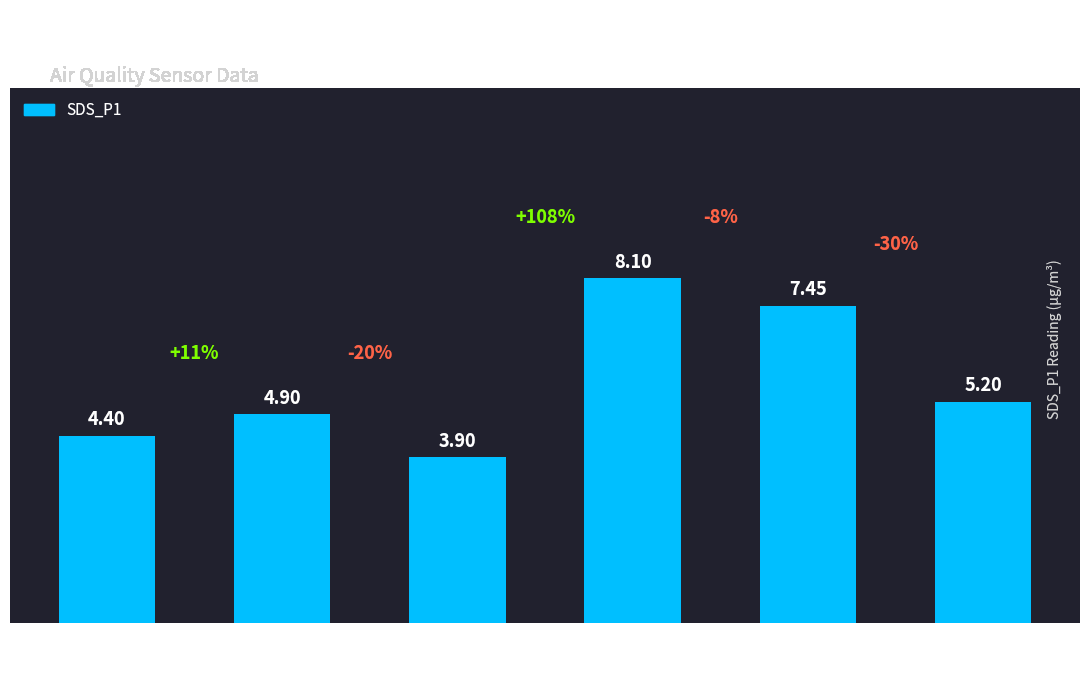

At which category does the chart reach its minimum across all series?

Signal
-45